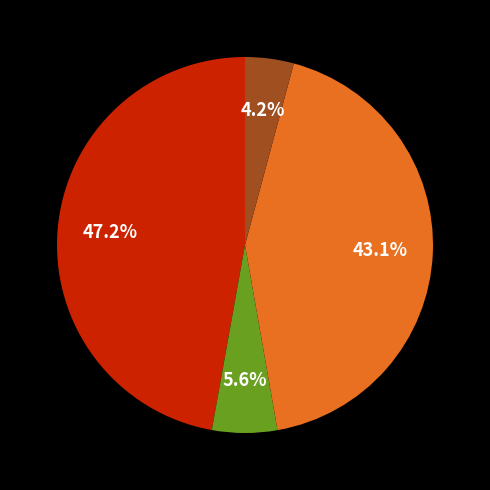

How many slices are in this pie chart?

4